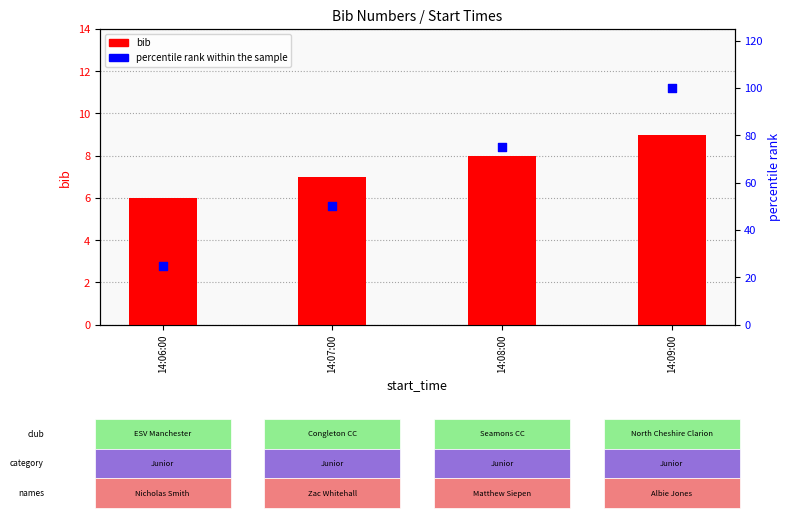

Which series has the largest total across all categories?

percentile rank within the sample